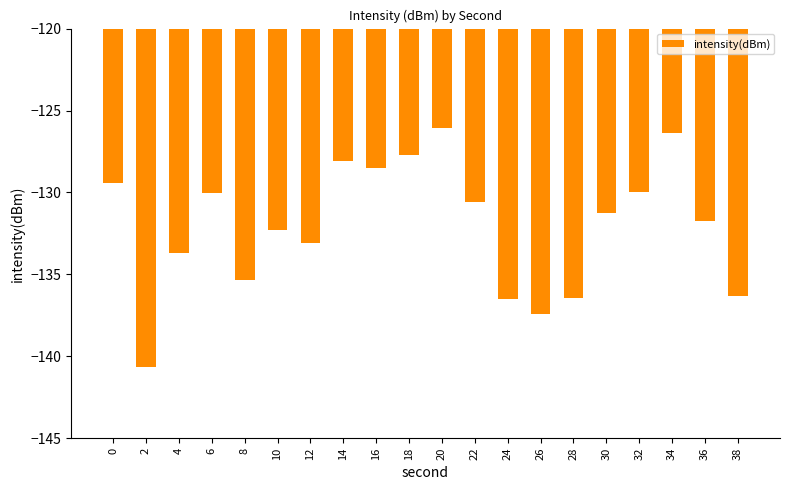

At which label is the value closest to -133?

12